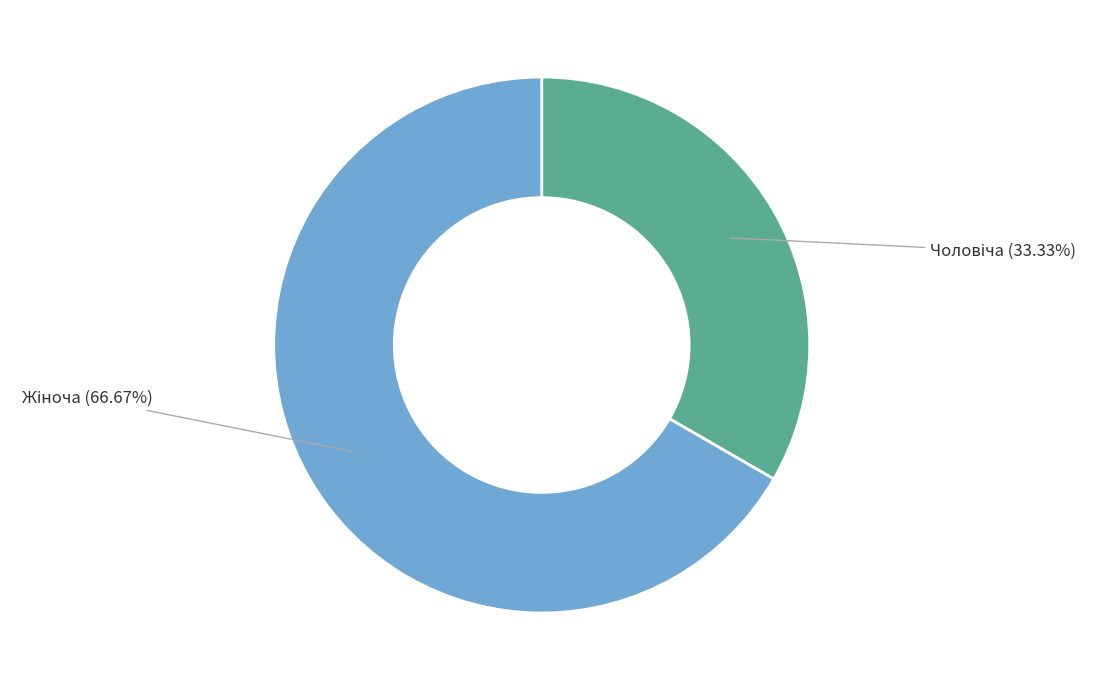

Does any single category account for the majority?

Yes